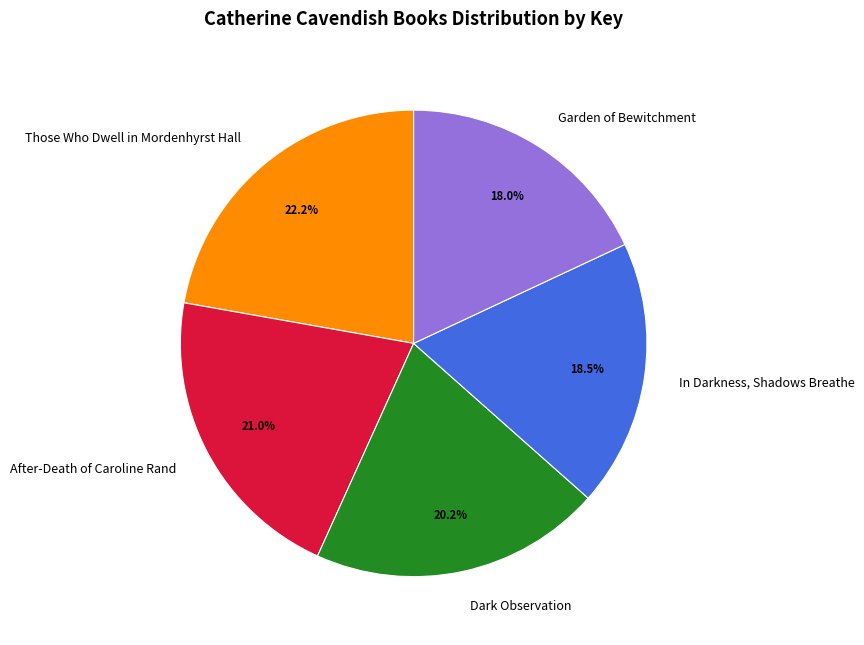

To the nearest percent, what is the difference between the Dark Observation and After-Death of Caroline Rand slice percentages?

1%